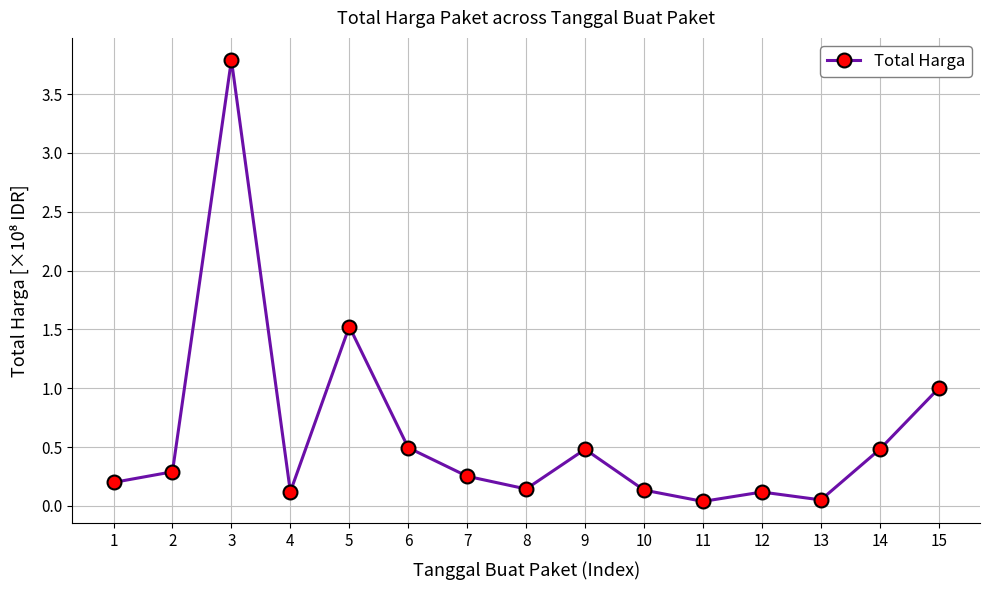

What is the difference between the second highest and minimum values?

1.5